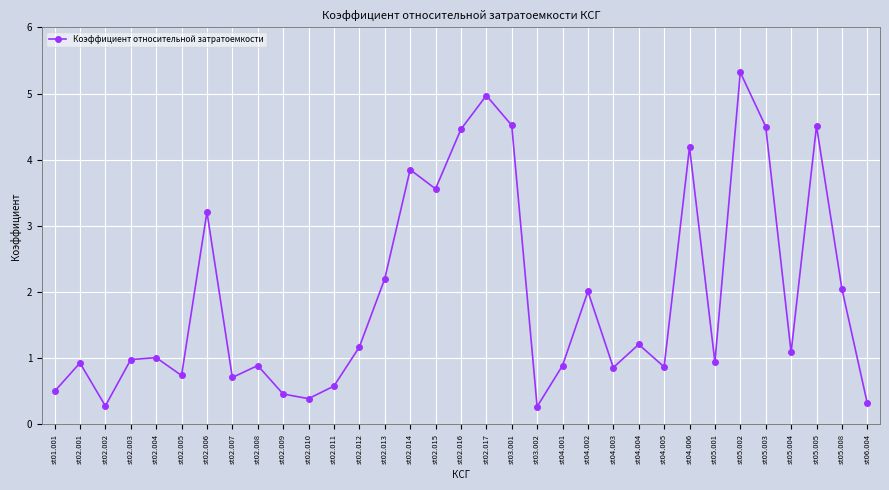

How many interior local peaks (higher than both neighbors) does the data have?

11